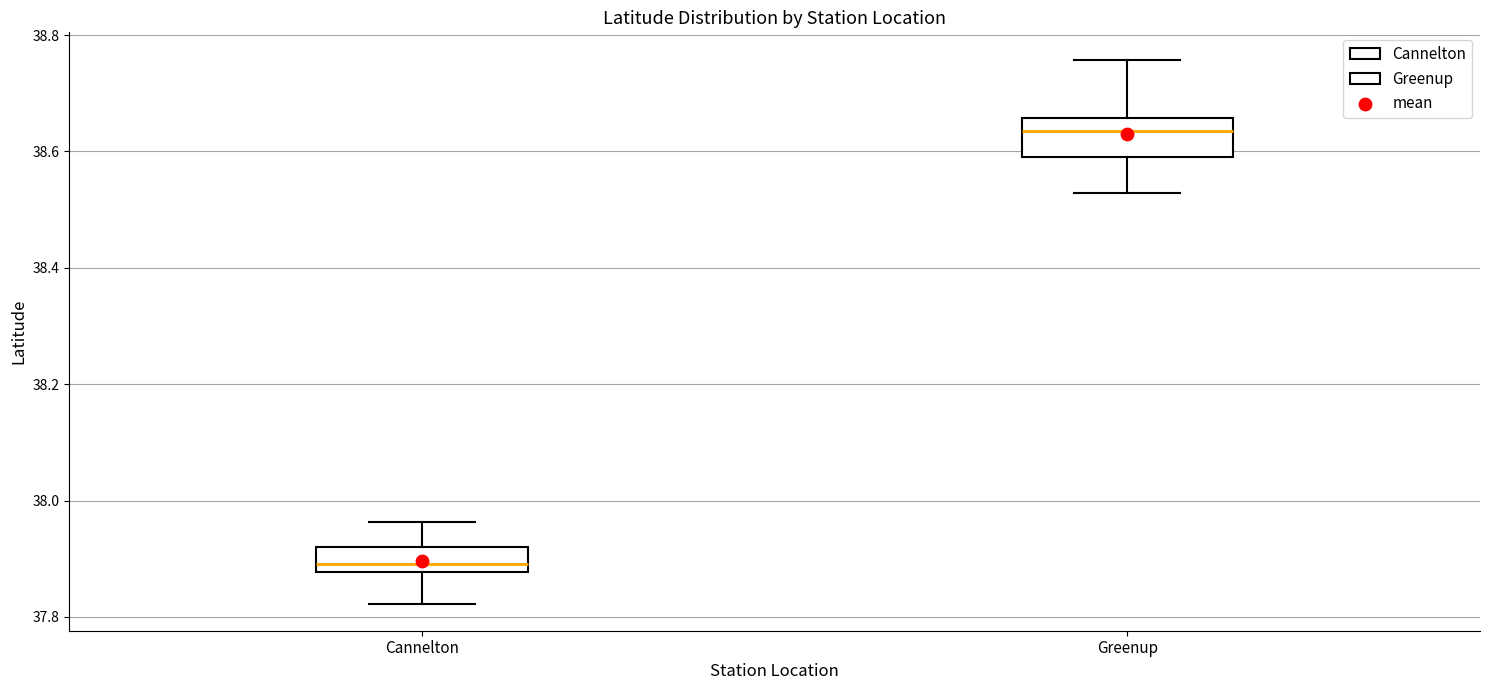

Which box has the lowest median line?

Cannelton